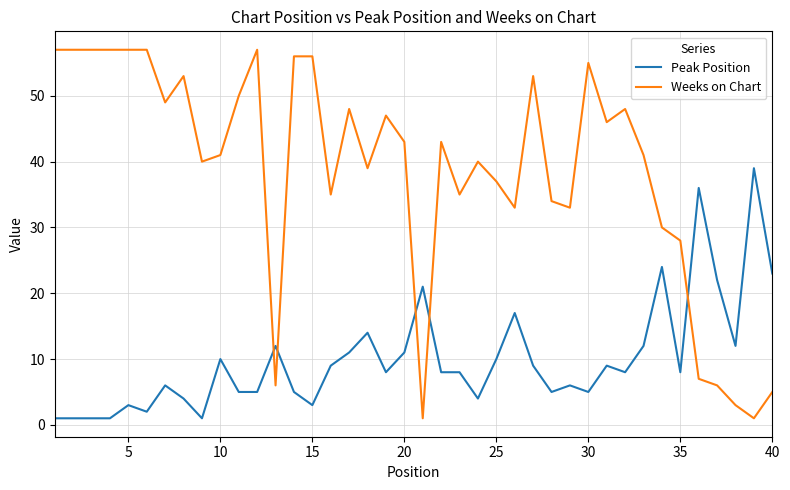

Which series has the largest total across all categories?

Weeks on Chart